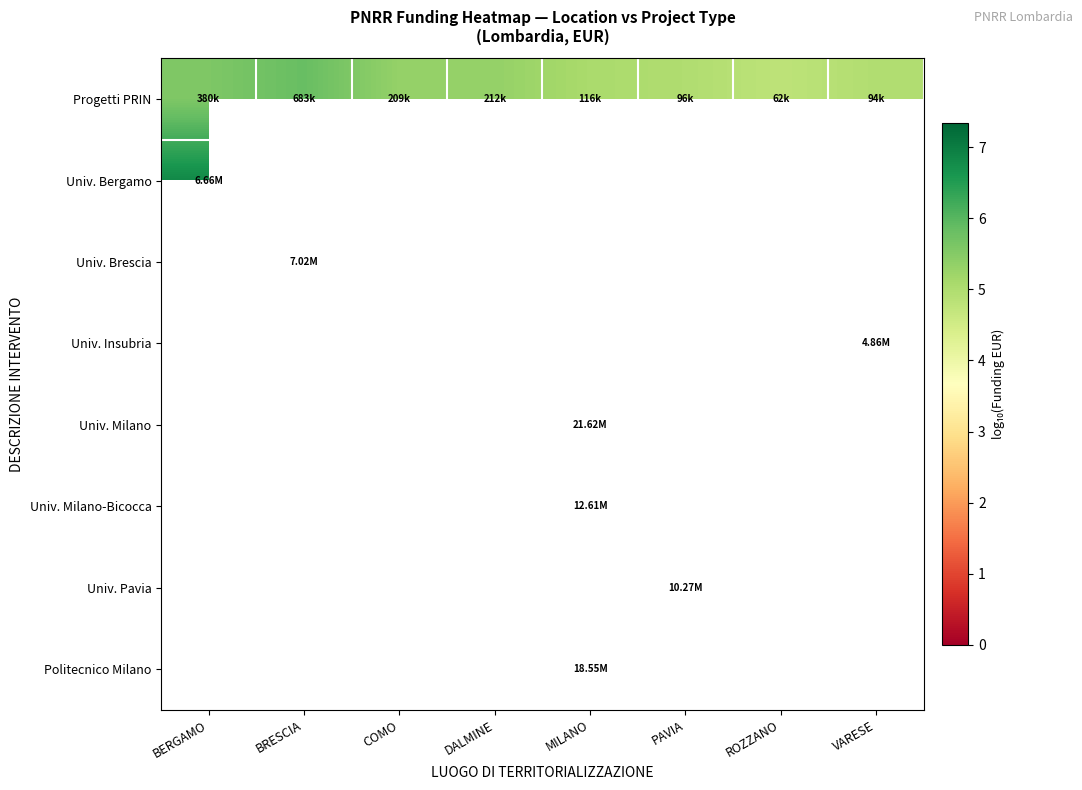

Which series has the widest spread of values?

Progetti PRIN